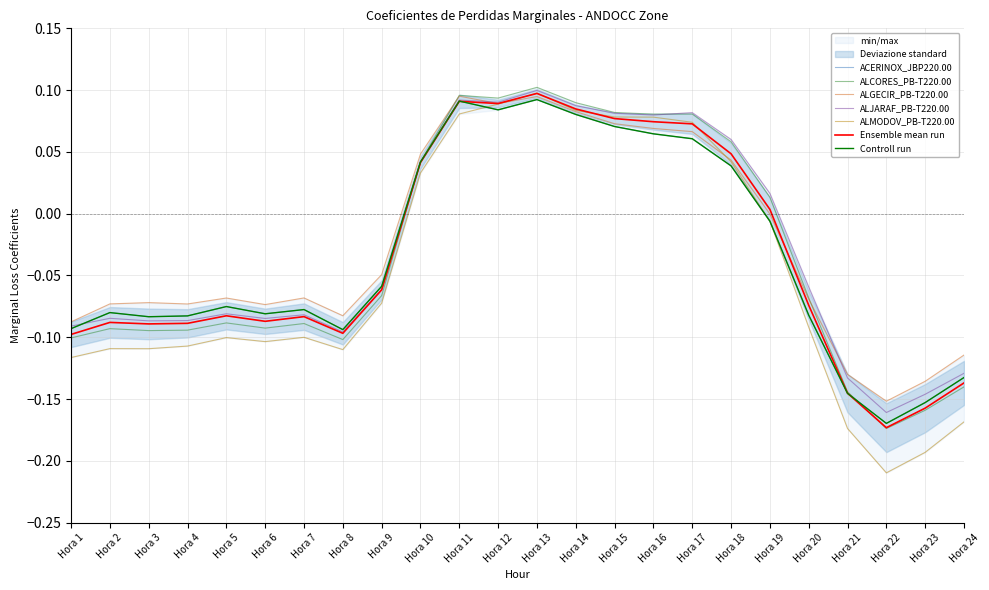

Which series has the largest total across all categories?

ALGECIR_PB-T220.00